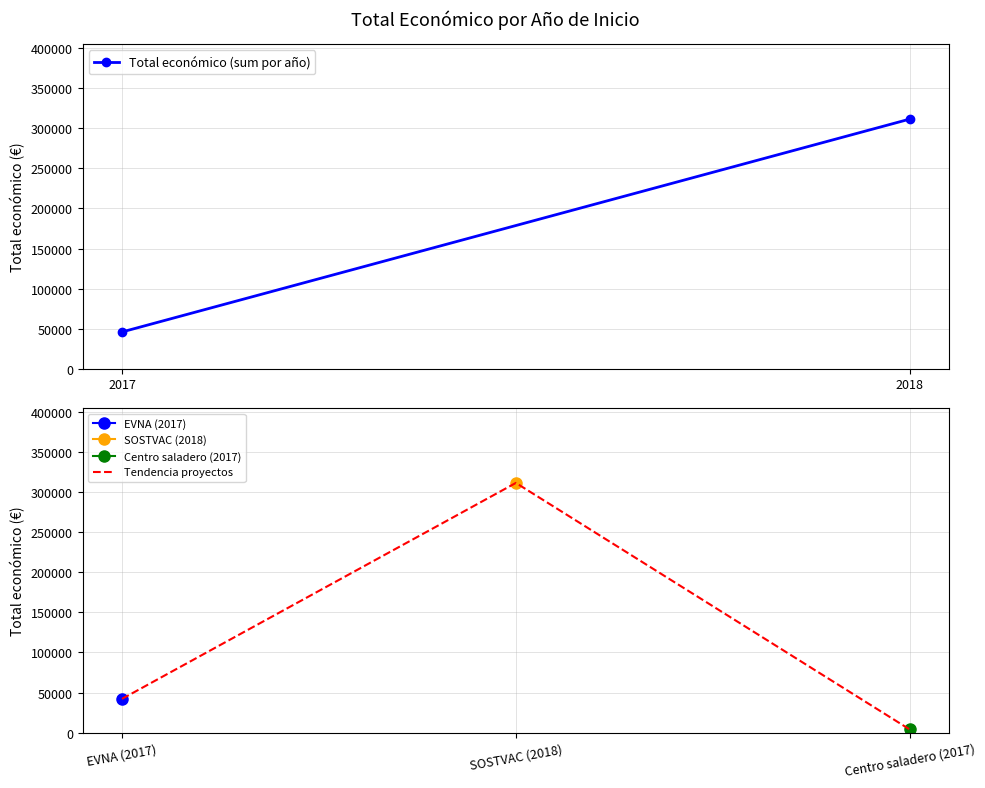

Reading left to right, list all the values displayed in this chart.

42072	311553	3840